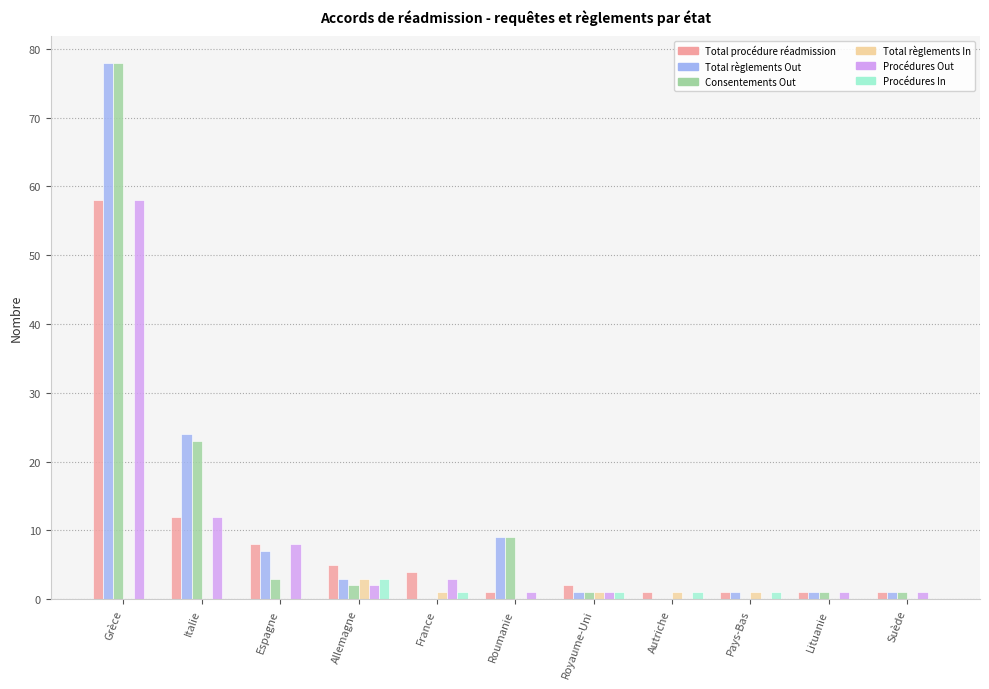

At which category is the sum across all series the highest?

Grèce